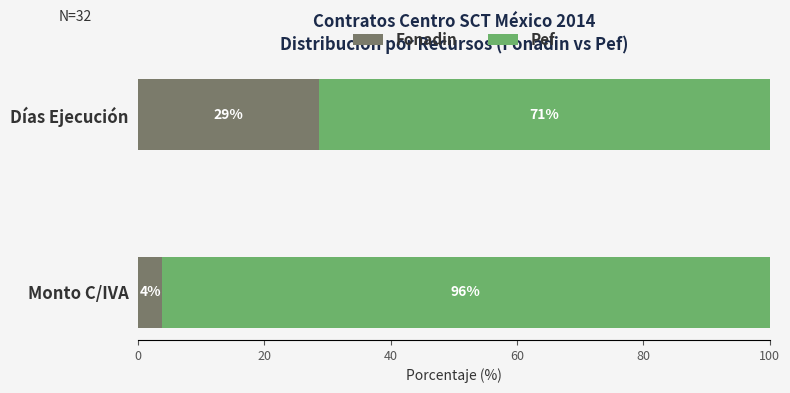

Rank the categories by Fonadin value from highest to lowest.

Días Ejecución, Monto C/IVA